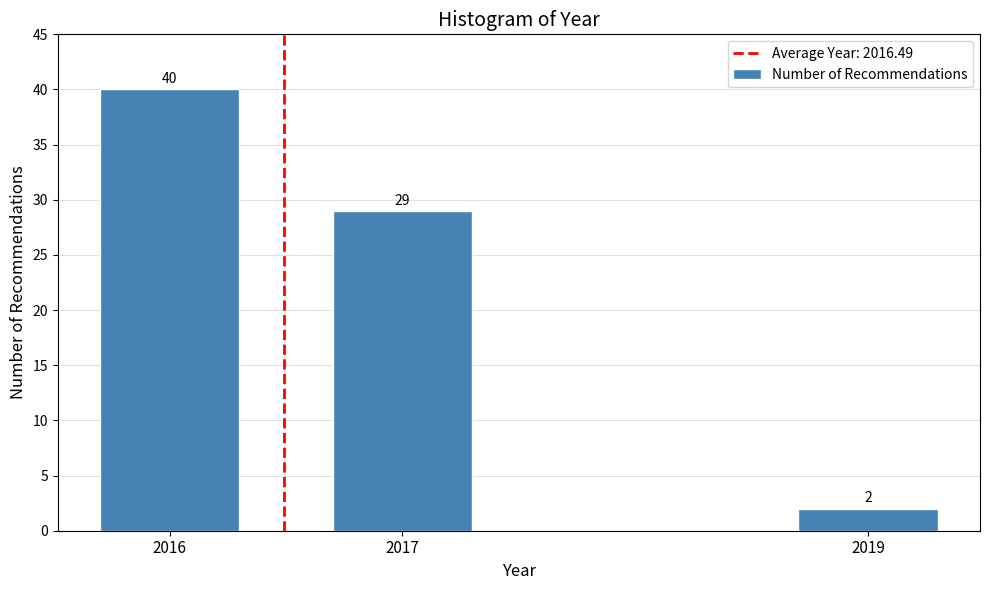

Reading right to left, list all the values displayed in this chart.

2	29	40